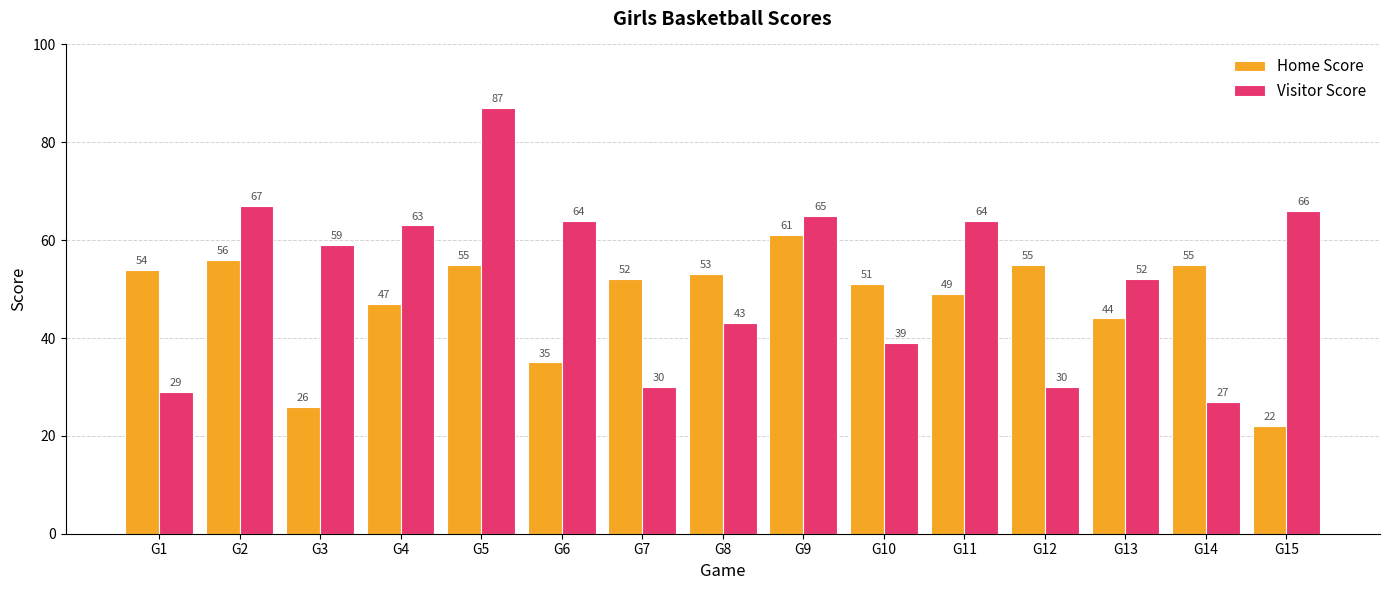

How many values in the Visitor Score series are below 59?

7